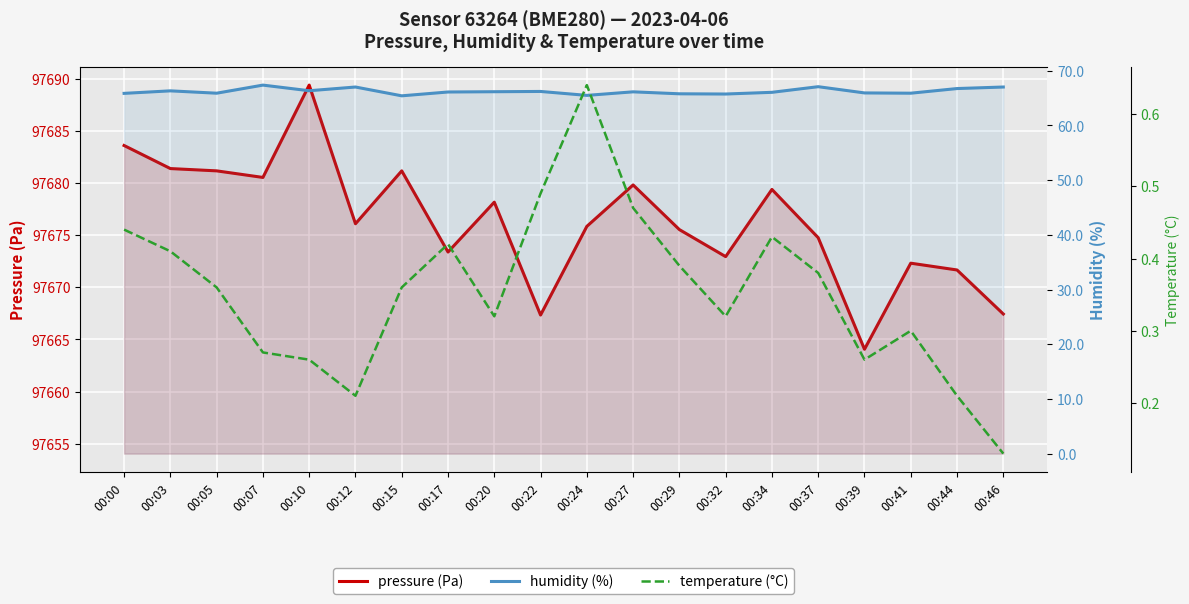

Is the value of temperature at 00:10 greater than the value of humidity at 00:37?

No